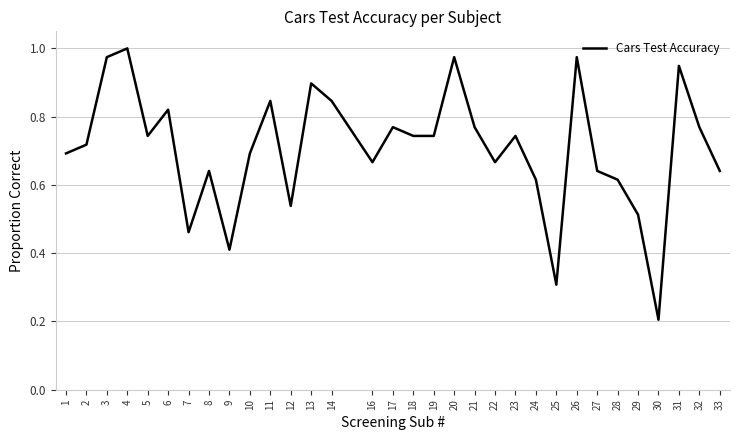

Where is the data nearest to the value 0?

30